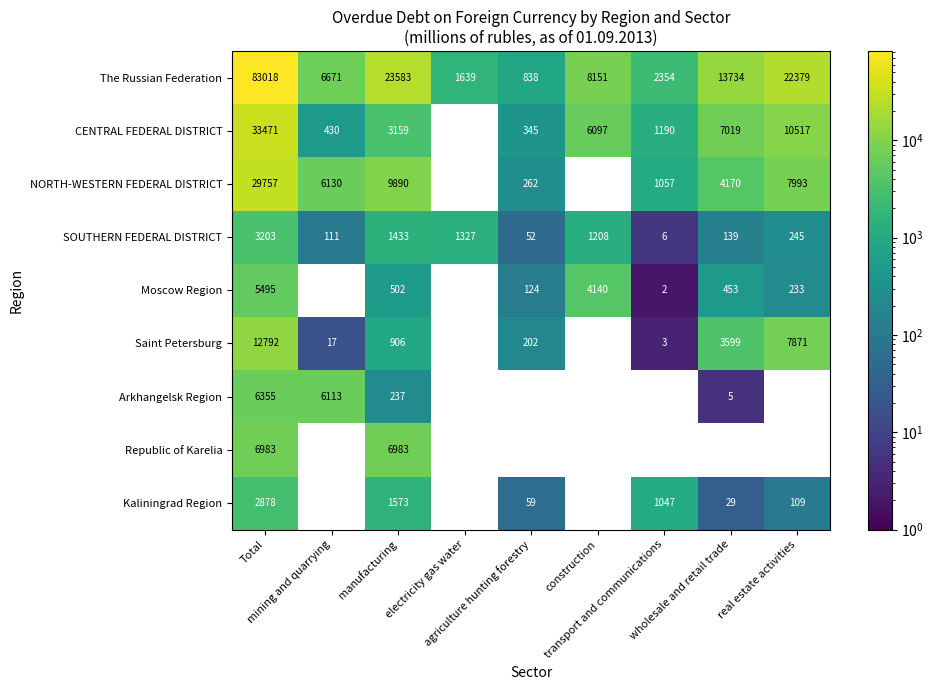

Rank the categories by SOUTHERN FEDERAL DISTRICT value from lowest to highest.

transport and communications, agriculture hunting forestry, mining and quarrying, wholesale and retail trade, real estate activities, construction, electricity gas water, manufacturing, Total